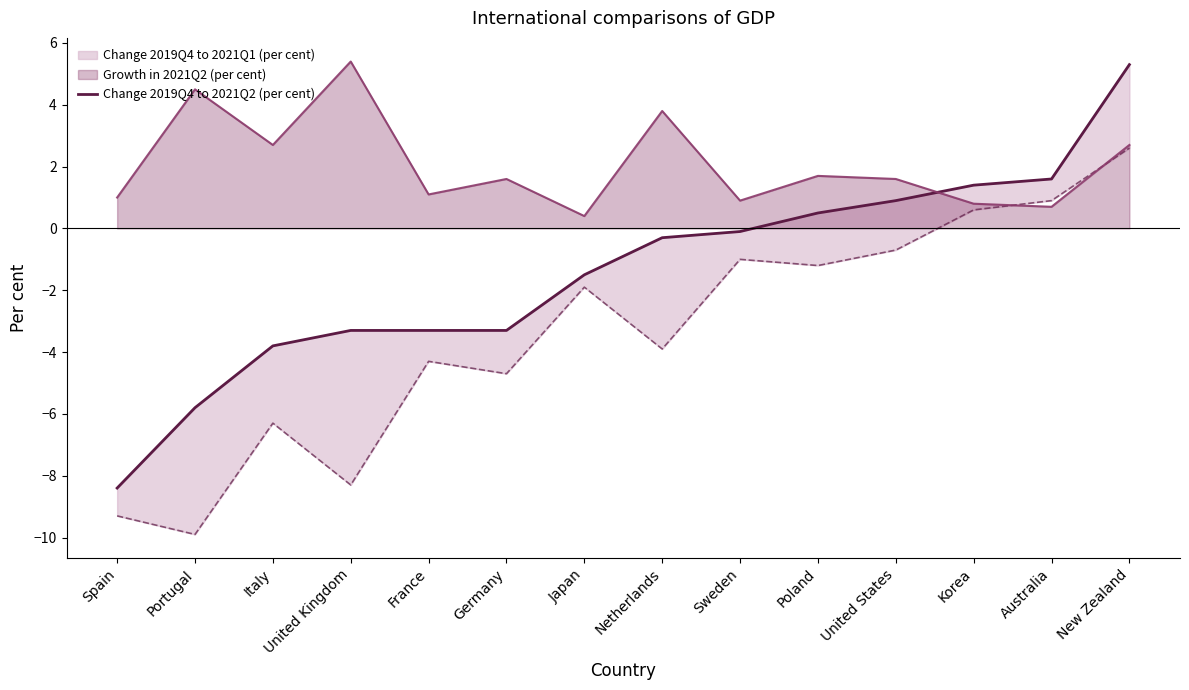

What is the lowest value of the Growth in 2021Q2 (per cent) series?

0.4